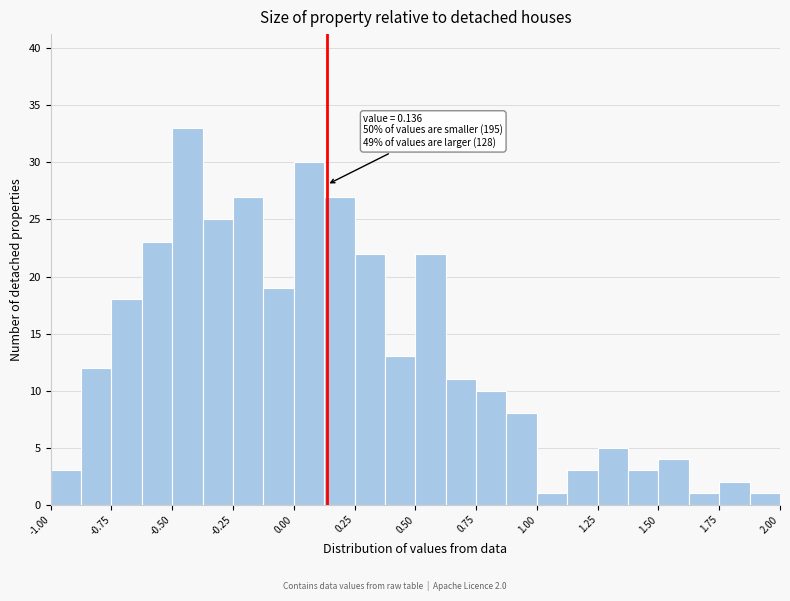

Read against the x-axis, roughly where is the centre of the tallest bar?

-0.45